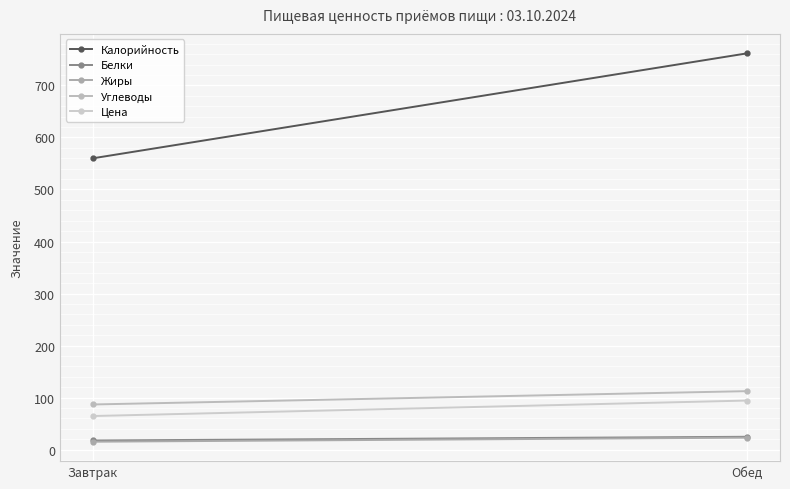

Between Обед and Завтрак, which is larger?

Обед